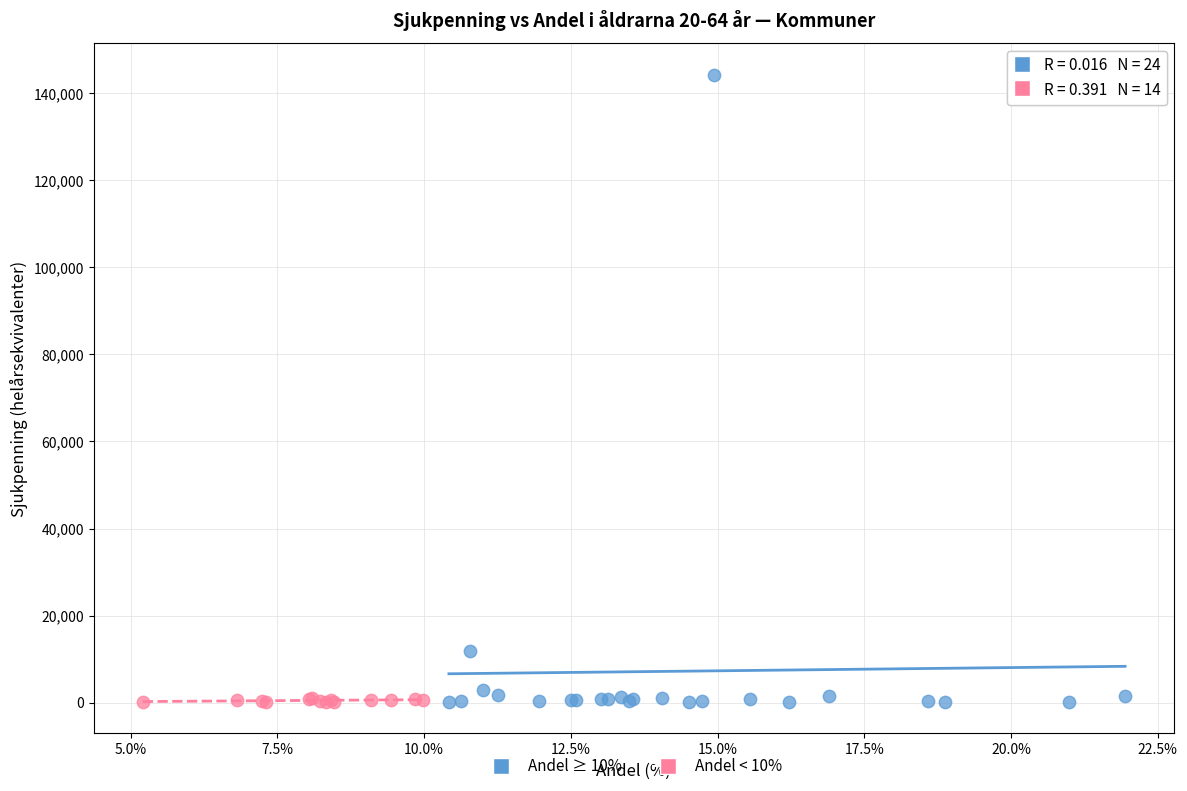

Which series has the largest Y range (max minus min)?

Andel ≥ 10%